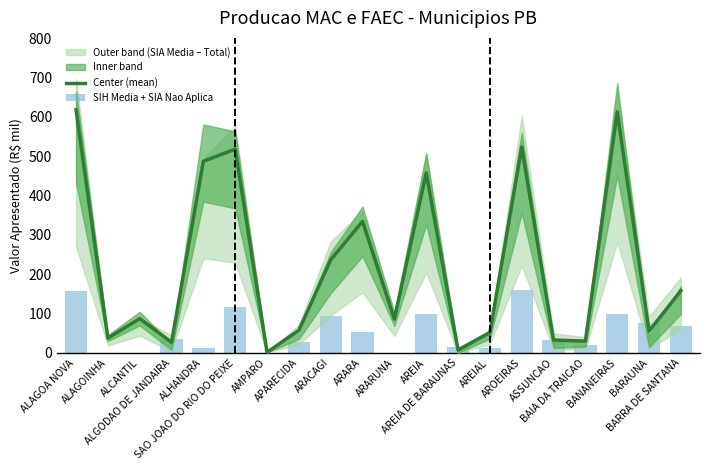

Reading right to left, transcribe all the data shown in this chart.

Center (mean): BARRA DE SANTANA=158.0	BARAUNA=55.6	BANANEIRAS=612.9	BAIA DA TRAICAO=29.8	ASSUNCAO=32.8	AROEIRAS=523.5	AREIAL=51.6	AREIA DE BARAUNAS=7.1	AREIA=457.4	ARARUNA=86.0	ARARA=334.3	ARACAGI=236.5	APARECIDA=57.5	AMPARO=1.5	SAO JOAO DO RIO DO PEIXE=517.9	ALHANDRA=487.3	ALGODAO DE JANDAIRA=27.0	ALCANTIL=87.1	ALAGOINHA=37.5	ALAGOA NOVA=618.1
SIH Media + SIA Nao Aplica: BARRA DE SANTANA=67.8	BARAUNA=74.8	BANANEIRAS=99.9	BAIA DA TRAICAO=20.2	ASSUNCAO=33.9	AROEIRAS=158.7	AREIAL=12.4	AREIA DE BARAUNAS=14.2	AREIA=98.2	ARARUNA=0.0	ARARA=53.2	ARACAGI=93.5	APARECIDA=27.1	AMPARO=0.0	SAO JOAO DO RIO DO PEIXE=117.1	ALHANDRA=12.9	ALGODAO DE JANDAIRA=35.4	ALCANTIL=0.0	ALAGOINHA=0.0	ALAGOA NOVA=156.6